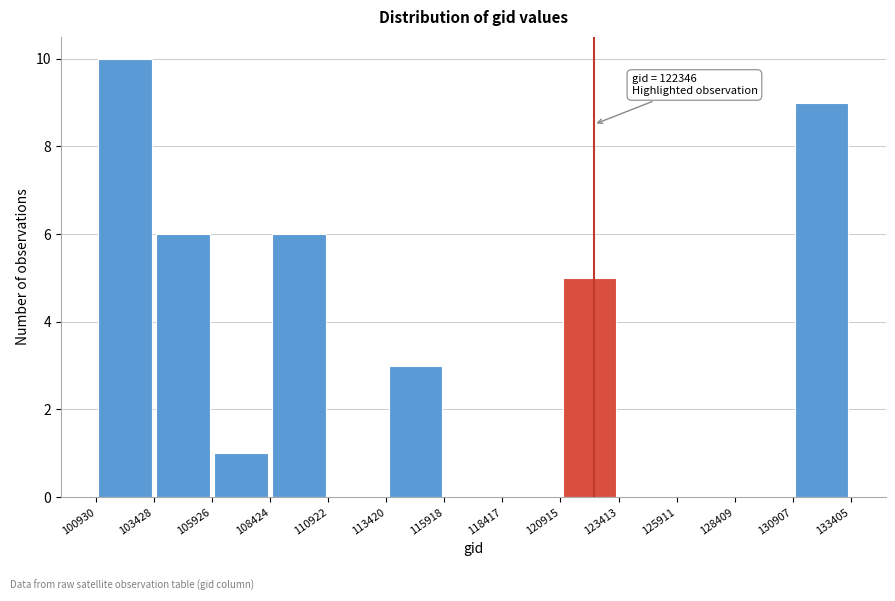

Which range on the x-axis has the tallest bar?

100930 to 103428